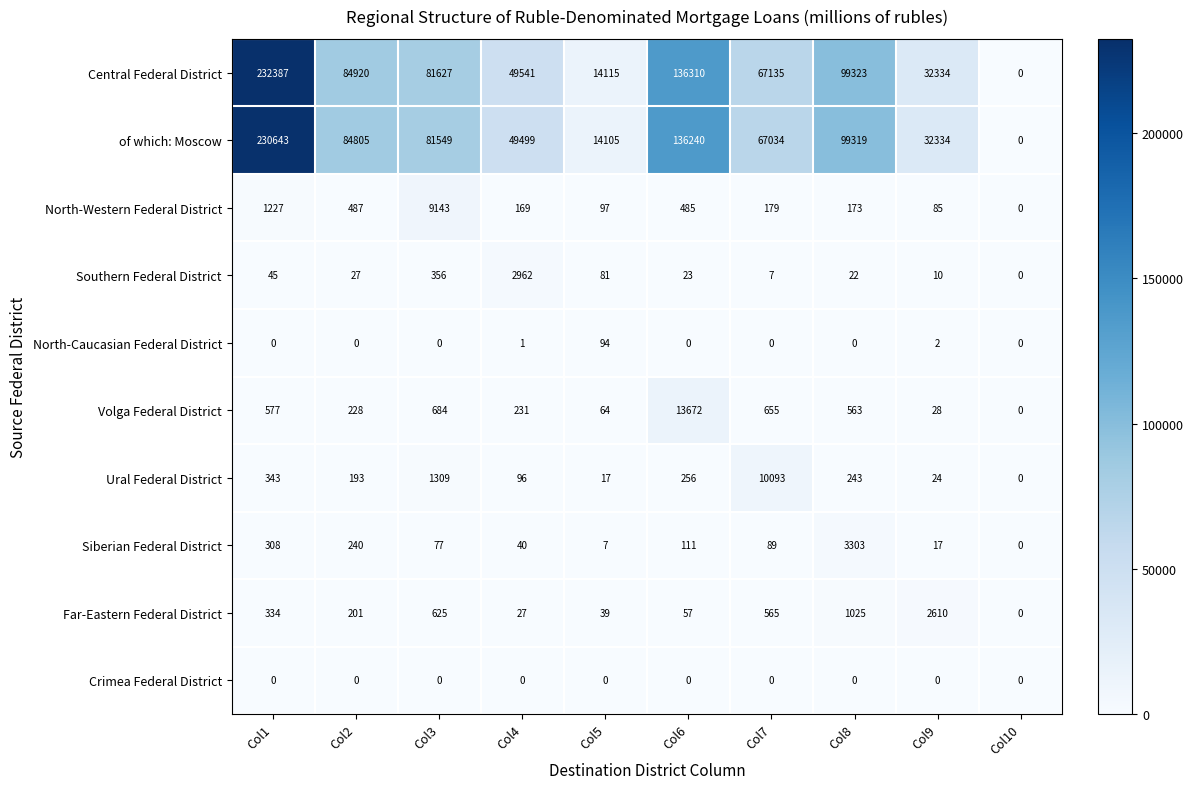

How many data points in Far-Eastern Federal District are less than 334?

5